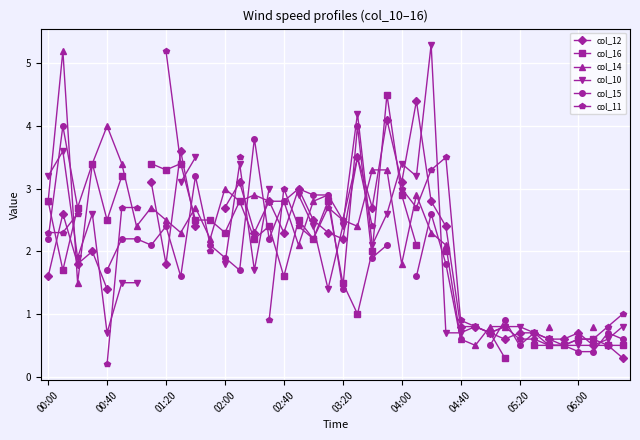

The col_11 series shows 0.6 at 01:20. True or false?

False